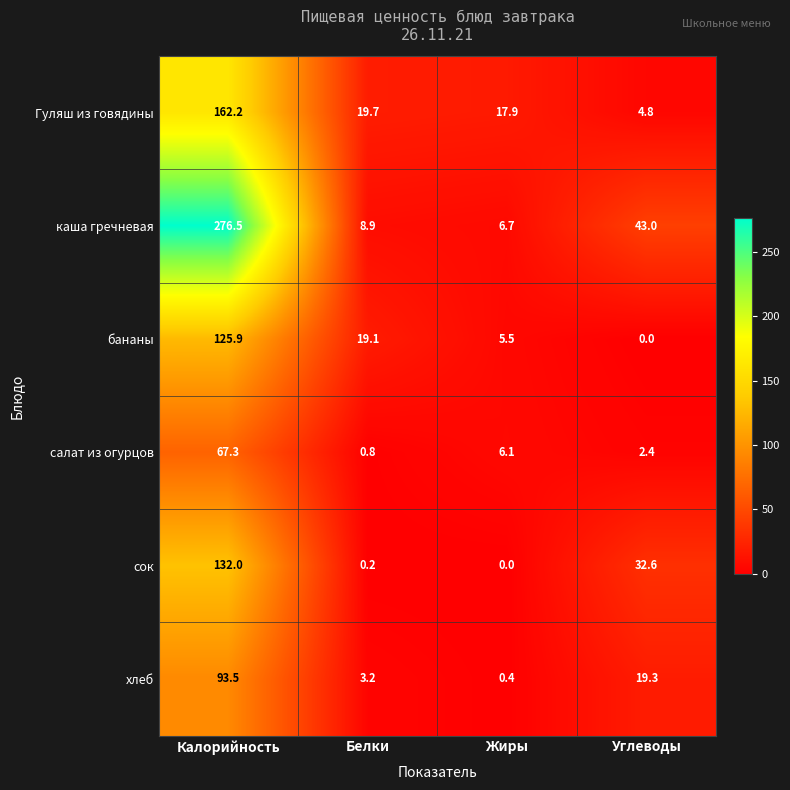

At which category is the sum across all series the highest?

Калорийность